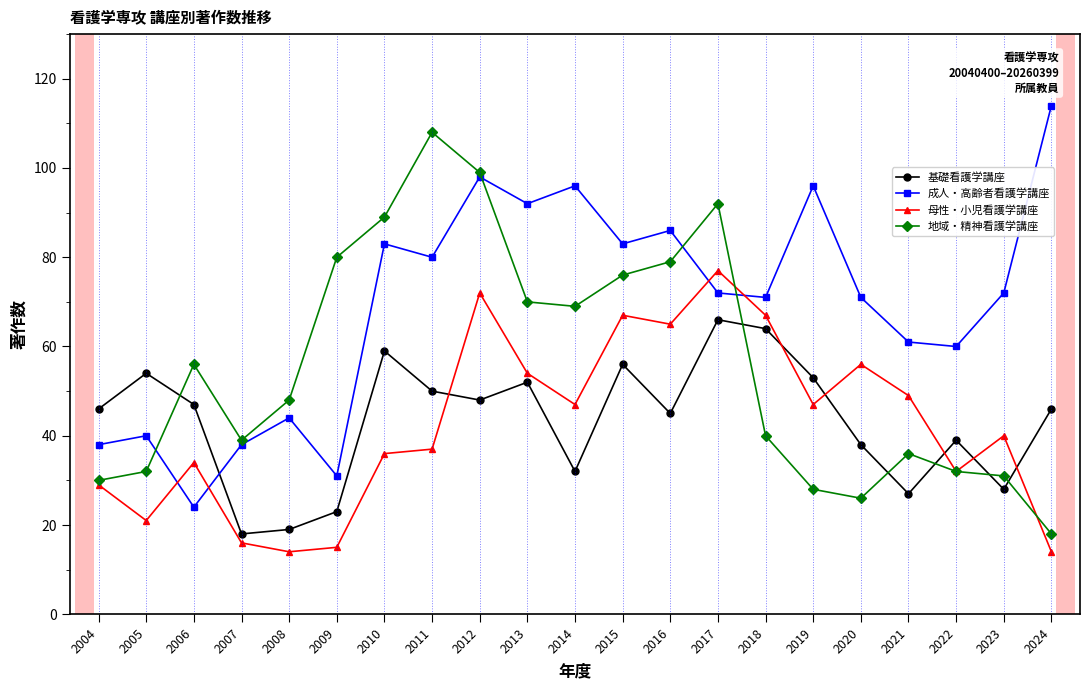

The value of 地域・精神看護学講座 at 2007 is 39. True or false?

True